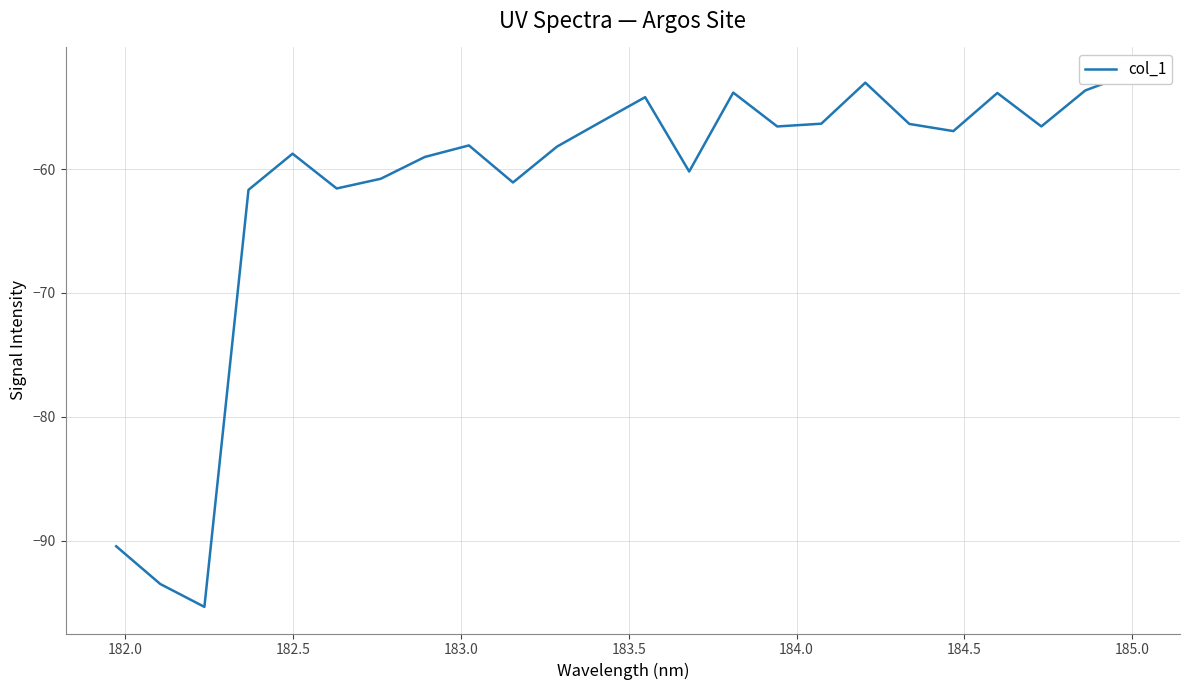

Is it true that the value at 185.0 is -91.9?

False